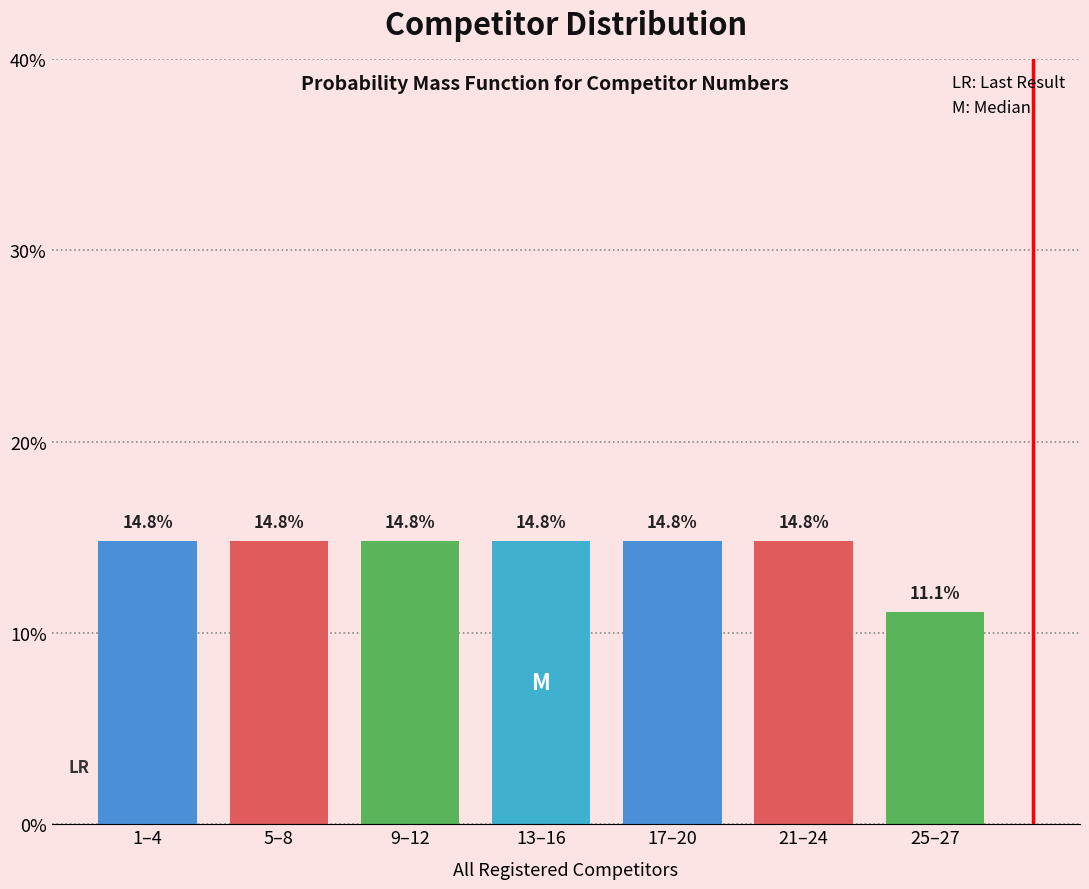

Reading right to left, transcribe all the data shown in this chart.

11.1	14.8	14.8	14.8	14.8	14.8	14.8